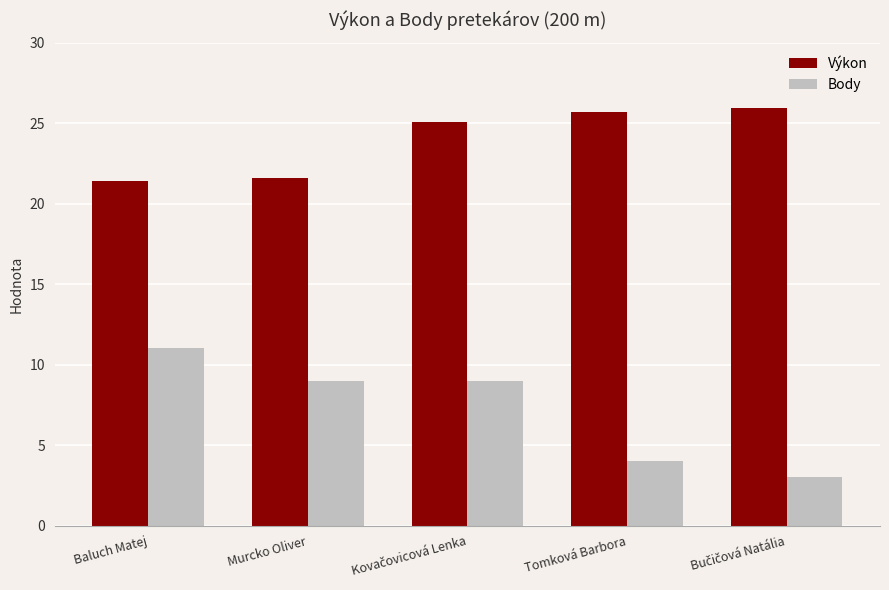

What is the minimum value for Body?

3.0